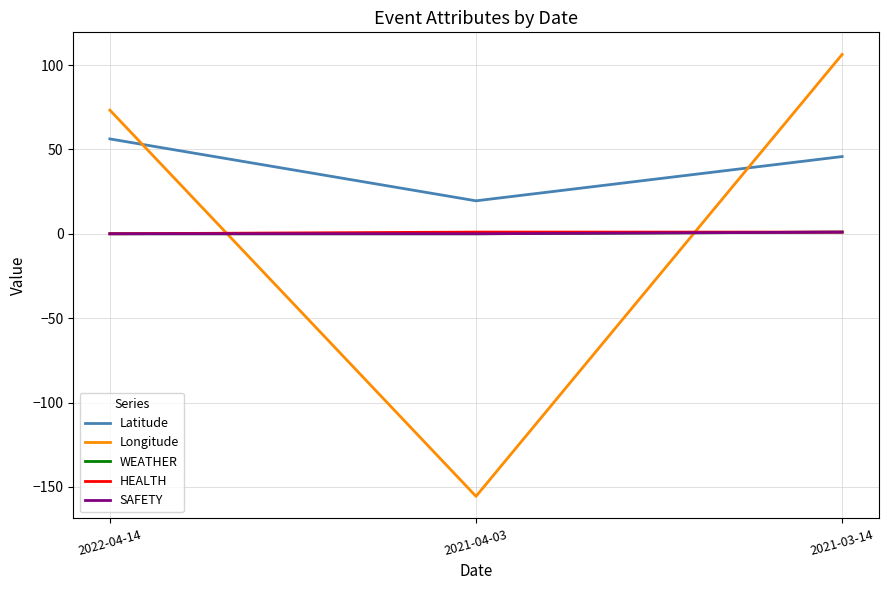

What is the highest value of the HEALTH series?

1.0